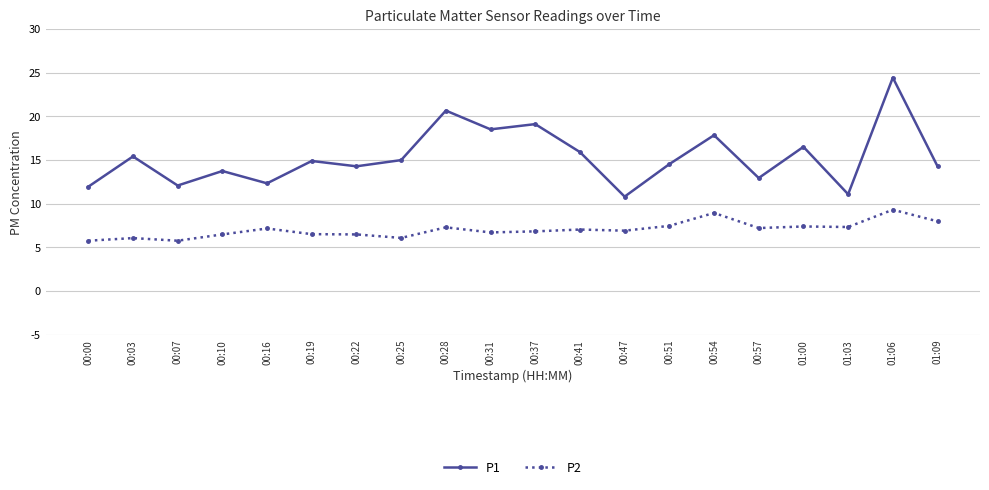

What position from the left is 00:37?

11